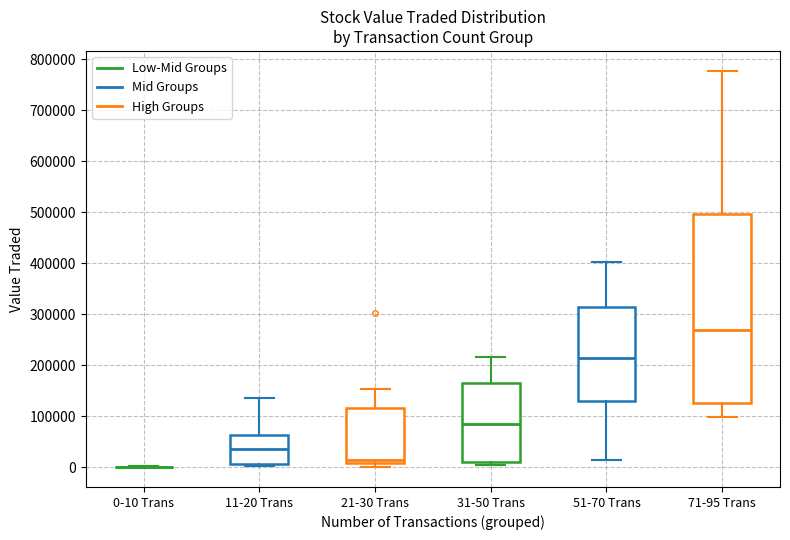

Reading left to right, read every box against the y-axis: the position of its median line, the range the box covers, and the ends of its whiskers. The values are not printed on the chart, so give them approximately, as read against the axis.

0-10 Trans: box collapsed to a line at 0, whiskers 0 to 0
11-20 Trans: median 40000, box 10000 to 60000, whiskers 0 to 130000
21-30 Trans: median 10000 (just above the box's lower edge), box 10000 to 120000, whiskers 0 to 150000
31-50 Trans: median 90000, box 10000 to 160000, whiskers 0 to 220000
51-70 Trans: median 210000, box 130000 to 310000, whiskers 10000 to 400000
71-95 Trans: median 270000, box 130000 to 500000, whiskers 100000 to 780000